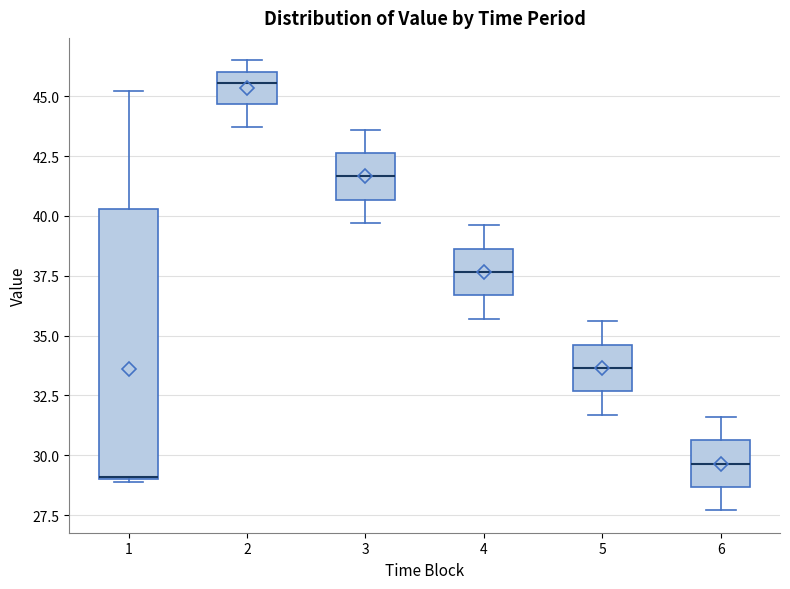

Which box's median line is the lowest?

1